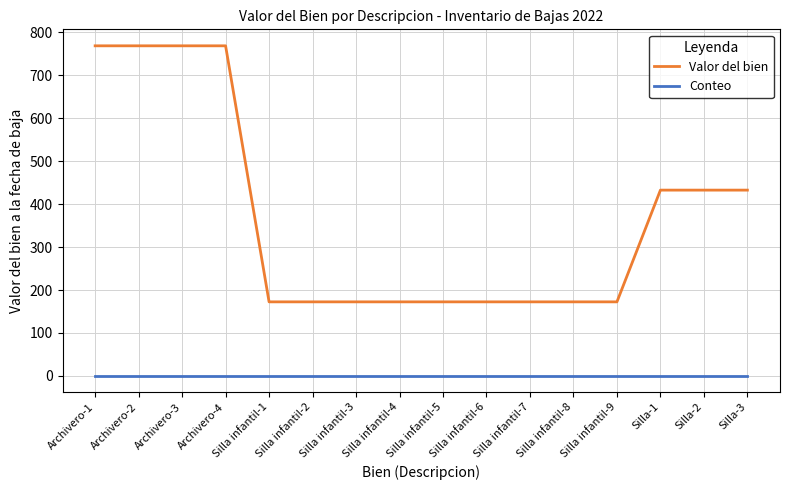

Reading right to left, extract all data points from this chart.

Valor del bien: Silla-3=432.7	Silla-2=432.7	Silla-1=432.7	Silla infantil-9=172.5	Silla infantil-8=172.5	Silla infantil-7=172.5	Silla infantil-6=172.5	Silla infantil-5=172.5	Silla infantil-4=172.5	Silla infantil-3=172.5	Silla infantil-2=172.5	Silla infantil-1=172.5	Archivero-4=768.7	Archivero-3=768.7	Archivero-2=768.7	Archivero-1=768.7
Conteo: Silla-3=1.0	Silla-2=1.0	Silla-1=1.0	Silla infantil-9=1.0	Silla infantil-8=1.0	Silla infantil-7=1.0	Silla infantil-6=1.0	Silla infantil-5=1.0	Silla infantil-4=1.0	Silla infantil-3=1.0	Silla infantil-2=1.0	Silla infantil-1=1.0	Archivero-4=1.0	Archivero-3=1.0	Archivero-2=1.0	Archivero-1=1.0